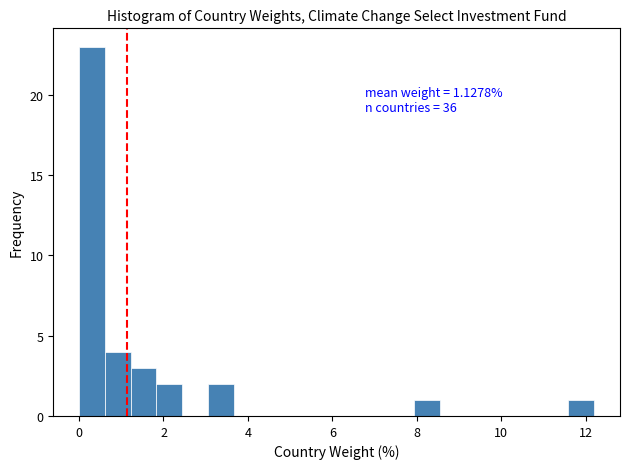

Around what value on the x-axis is the tallest bar? Give the approximate position of its centre, as read against the axis.

0.4